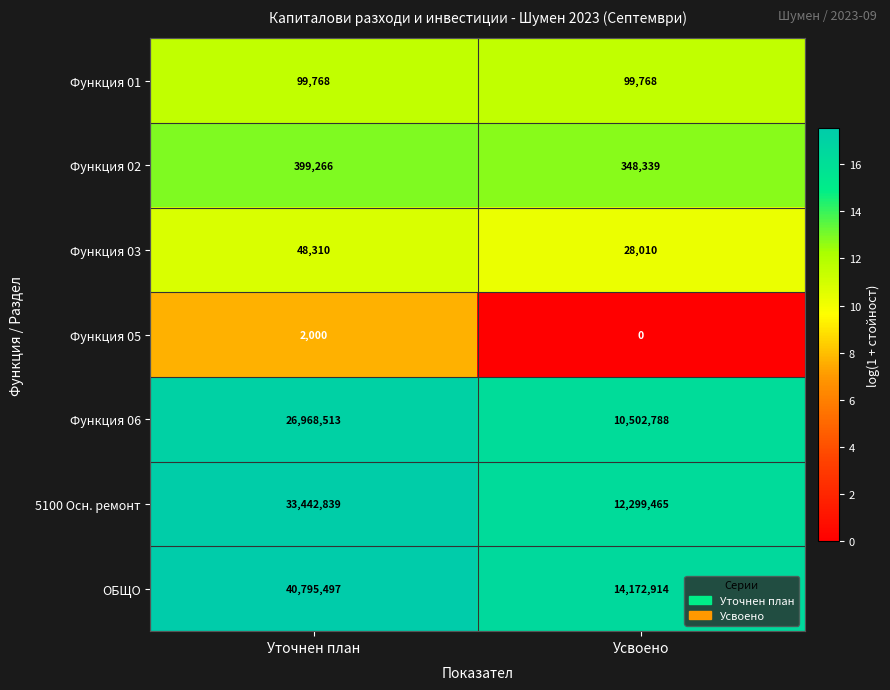

What is the total value across all series at Усвоено?

37451284